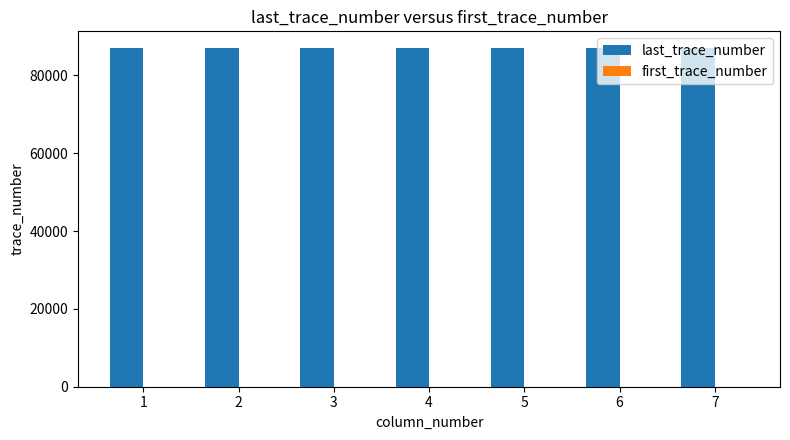

The last_trace_number series shows 87000 at 2. True or false?

True